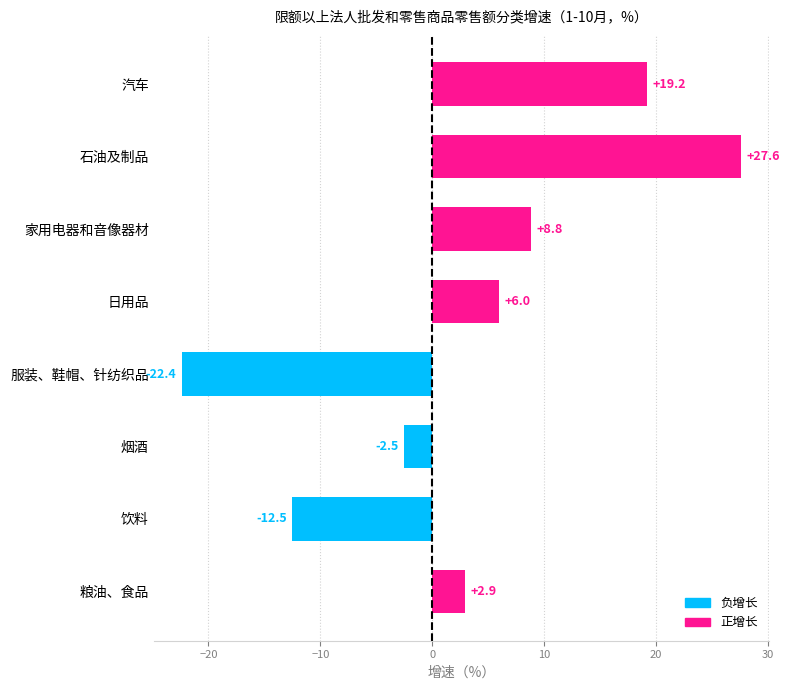

Reading top to bottom, what are all the values shown in this chart?

19.2	27.6	8.8	6.0	-22.4	-2.5	-12.5	2.9